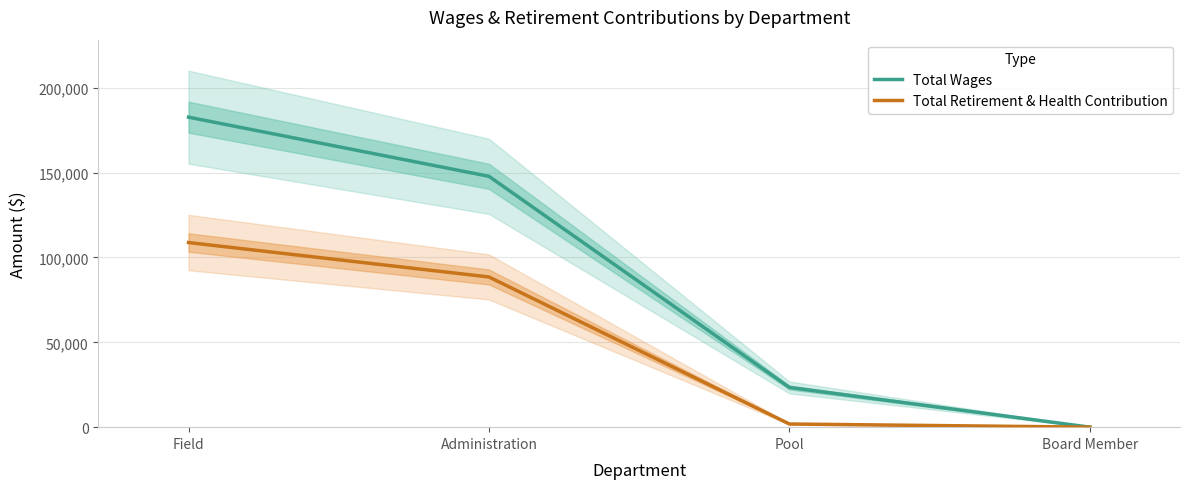

What is the label of the 4th point from the left?

Board Member